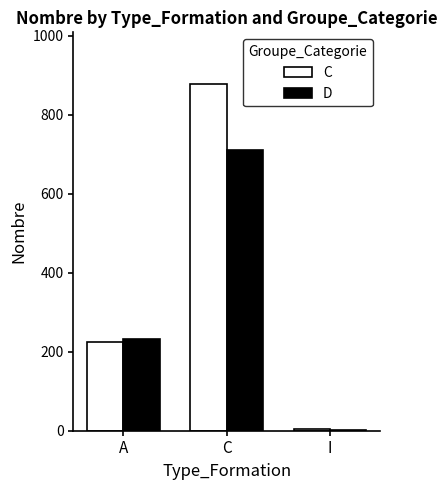

What is the greatest value displayed?

877